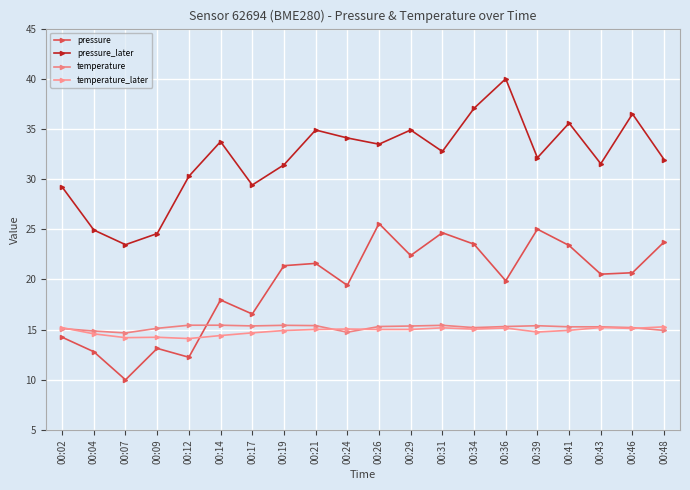

Reading left to right, list all the values displayed in this chart.

pressure: 14.2	12.8	10.0	13.1	12.2	18.0	16.6	21.4	21.6	19.4	25.6	22.4	24.7	23.5	19.9	25.0	23.4	20.5	20.7	23.7
pressure_later: 29.2	24.9	23.5	24.6	30.3	33.7	29.4	31.4	34.9	34.1	33.5	34.9	32.8	37.1	40.0	32.1	35.6	31.5	36.5	31.9
temperature: 15.1	14.9	14.7	15.1	15.4	15.4	15.4	15.4	15.4	14.7	15.3	15.4	15.4	15.2	15.3	15.4	15.3	15.3	15.2	14.9
temperature_later: 15.2	14.6	14.2	14.2	14.1	14.4	14.7	14.9	15.0	15.1	15.0	15.0	15.2	15.1	15.2	14.8	14.9	15.2	15.1	15.3